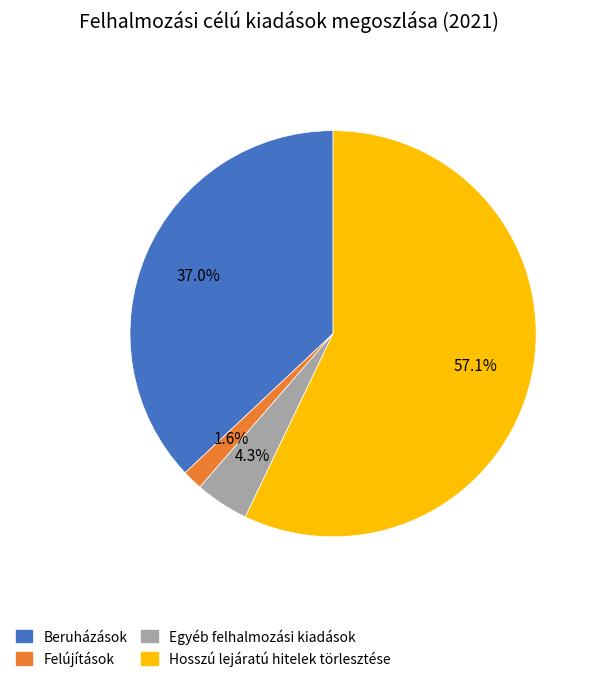

Rank the categories by value from highest to lowest.

Hosszú lejáratú hitelek törlesztése, Beruházások, Egyéb felhalmozási kiadások, Felújítások